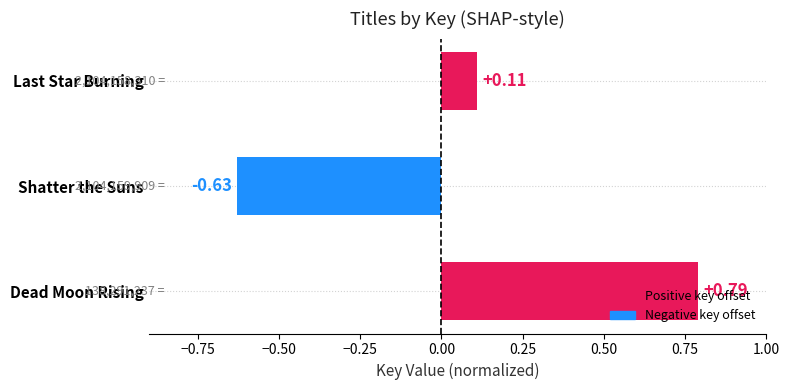

How many bars are there in total?

3